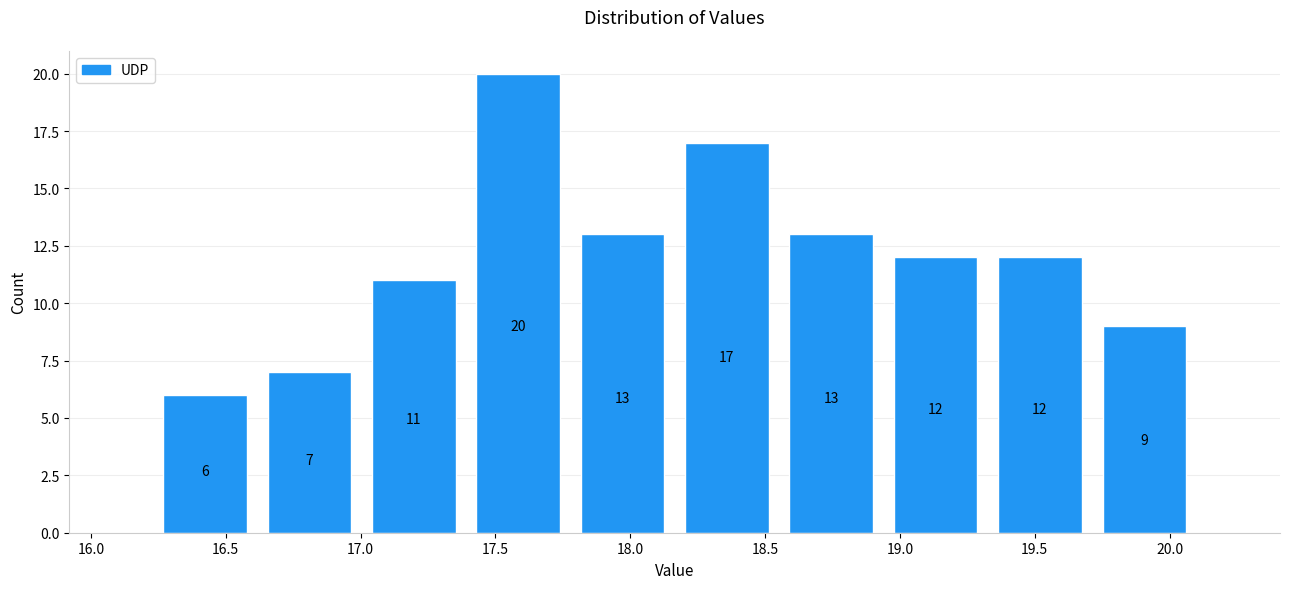

Reading left to right, list every bar in this chart as the range it spans on the x-axis followed by its height. The bar edges are not printed on the chart, so give them approximately, as read against the axis.

16.25 to 16.60: 6
16.60 to 17.00: 7
17.00 to 17.40: 11
17.40 to 17.80: 20
17.80 to 18.15: 13
18.15 to 18.55: 17
18.55 to 18.95: 13
18.95 to 19.35: 12
19.35 to 19.70: 12
19.70 to 20.10: 9